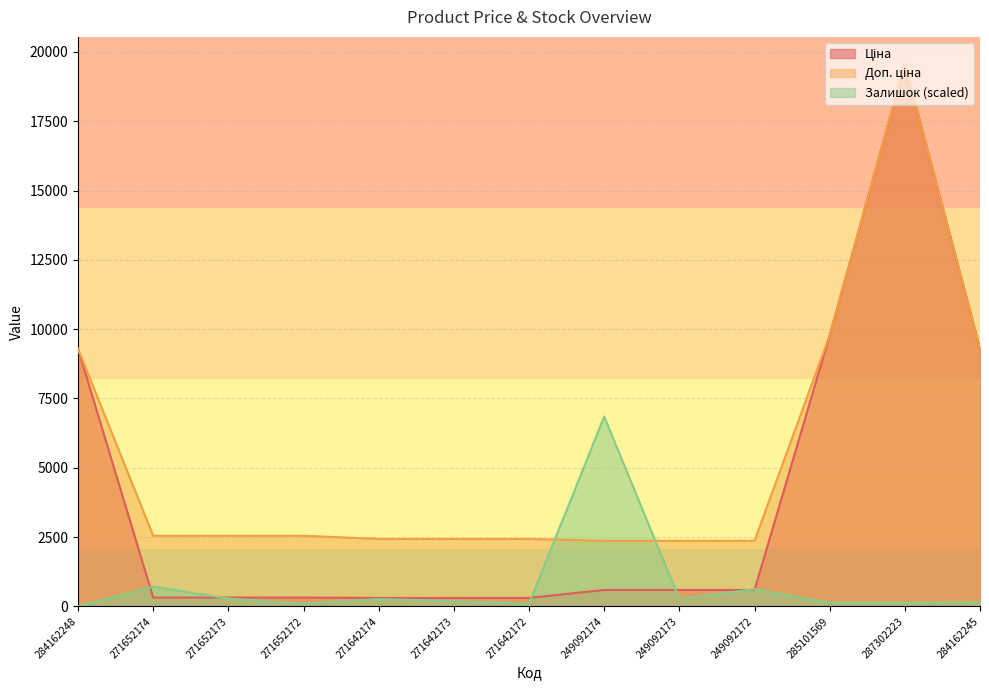

What is the spread (max minus min) of values at 271652173?

2265.0